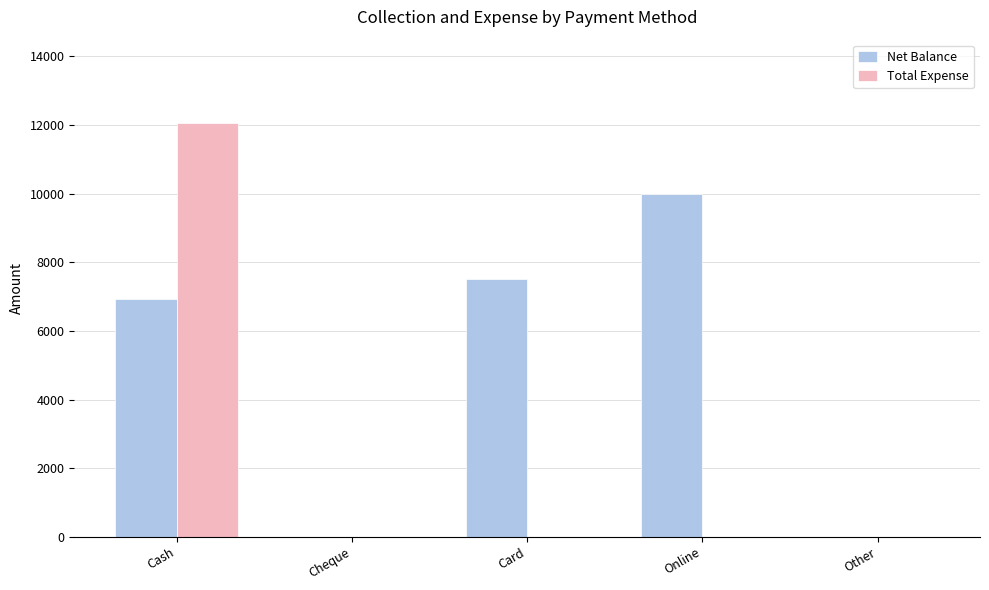

Are the bars grouped side by side (vs. stacked)?

Yes